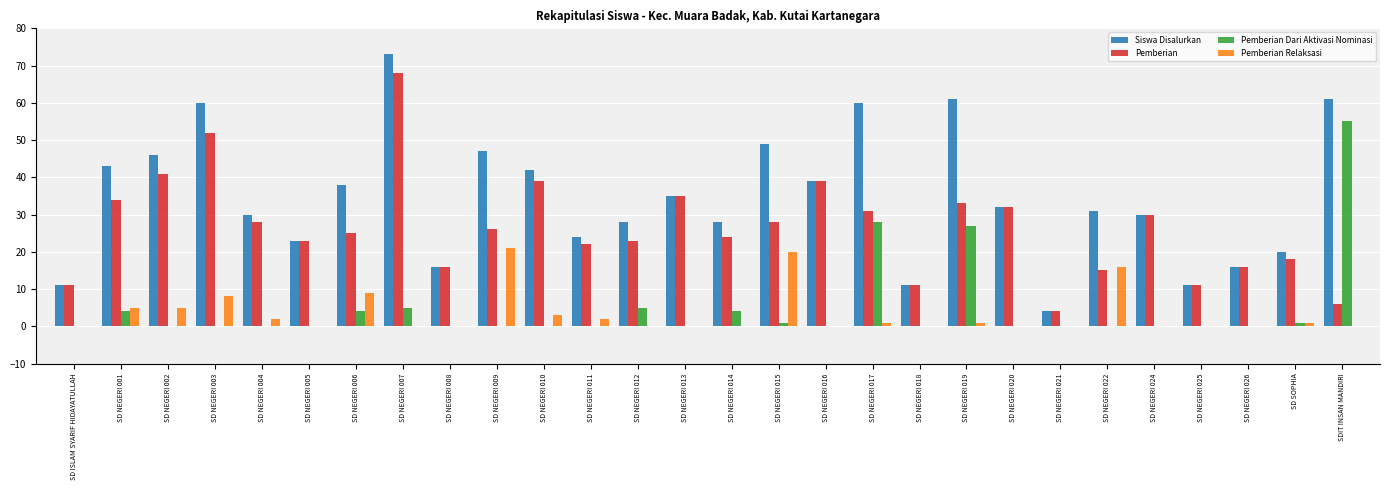

The value of Pemberian at SD NEGERI 003 is 24. True or false?

False